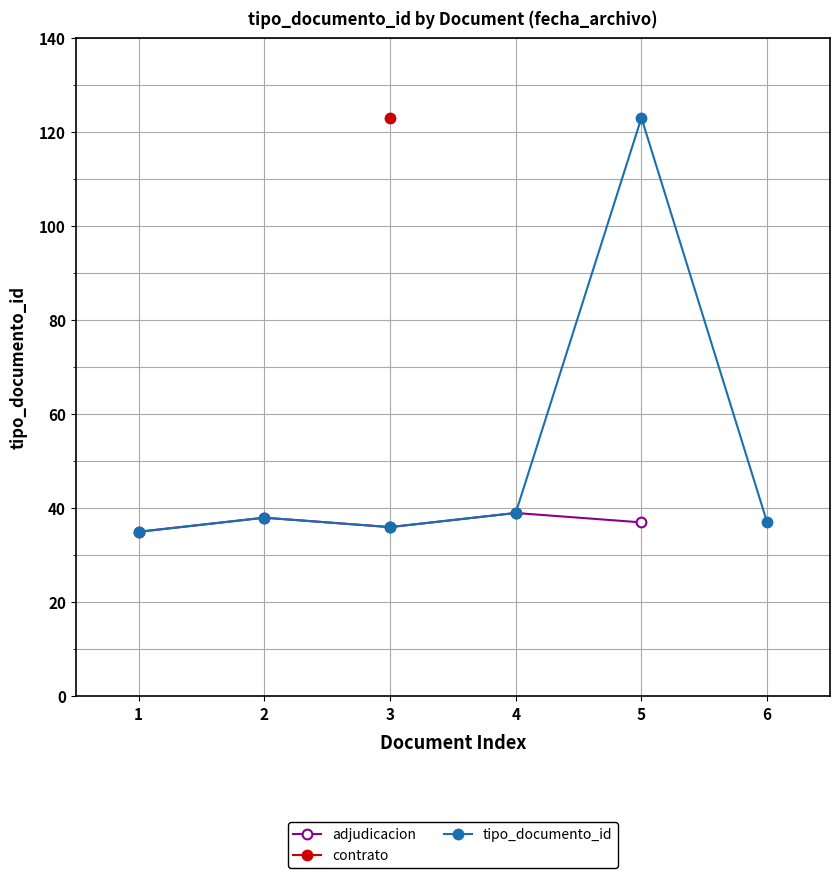

Is it true that tipo_documento_id equals 63 at 4?

False